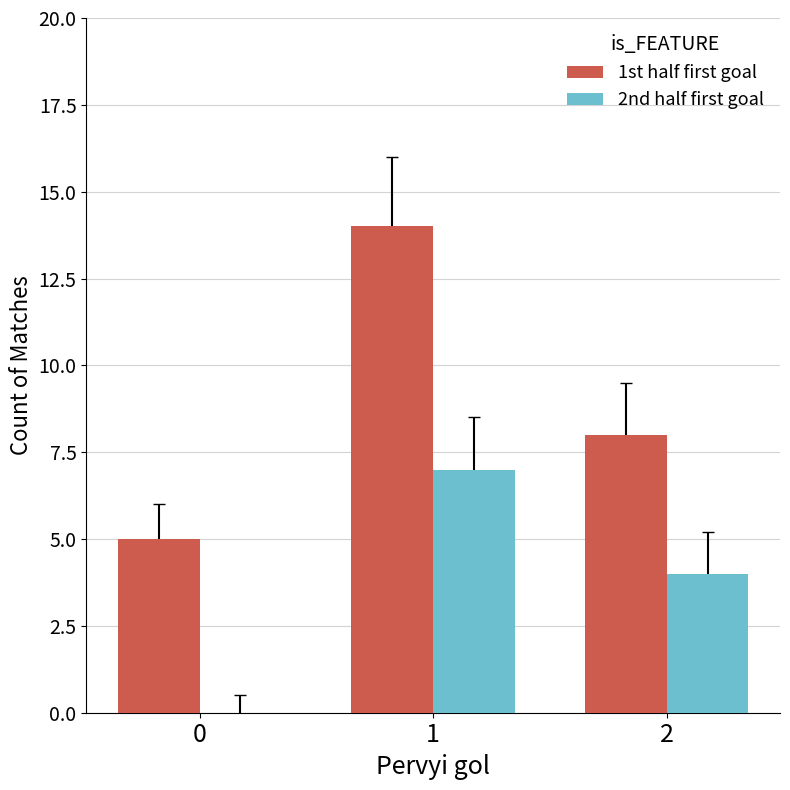

True or false: 1st half first goal has a value of 8 at 2.

True